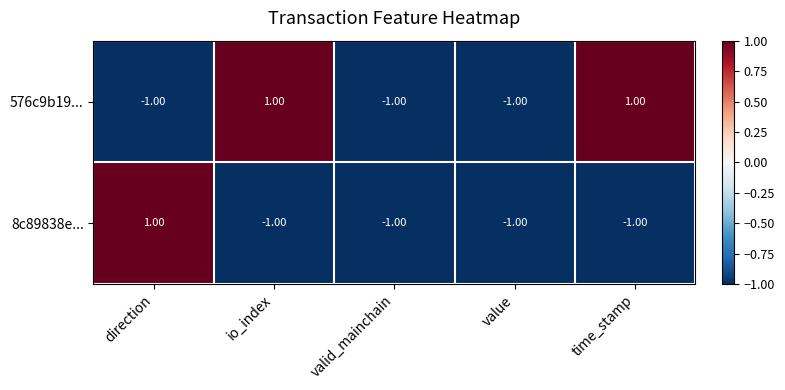

What is the smallest value displayed?

-1